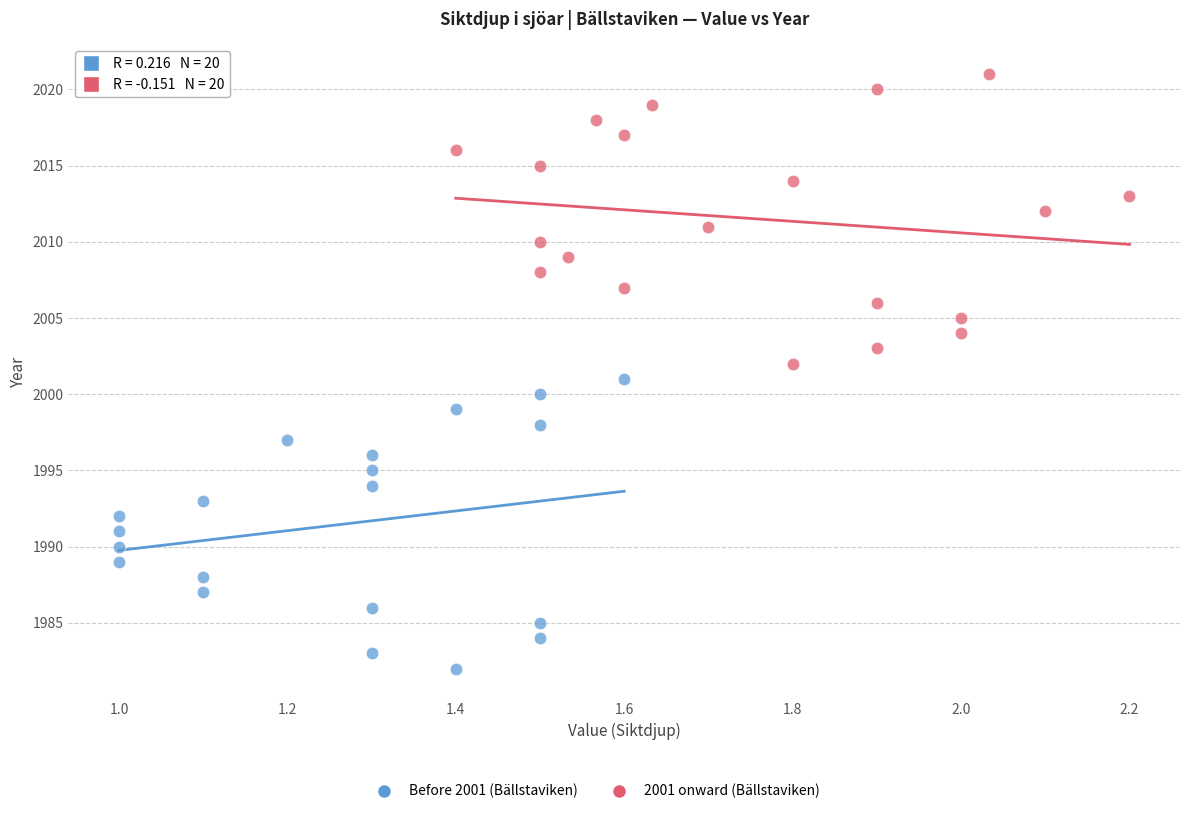

Which series contains the lowest Y value?

Before 2001 (Bällstaviken)